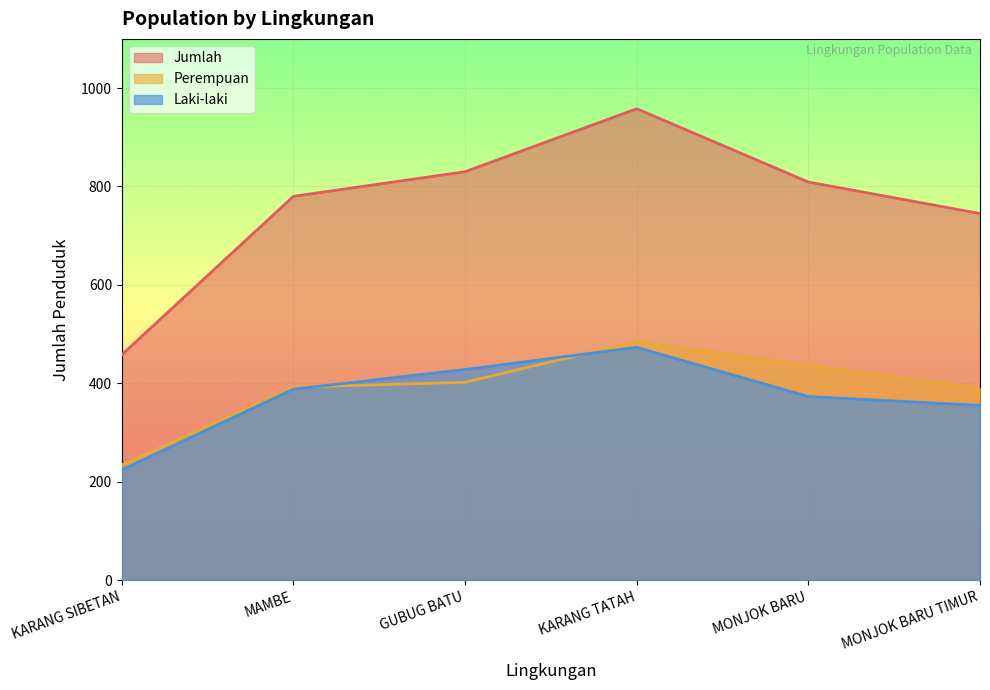

True or false: Perempuan has a value of 126 at MAMBE.

False